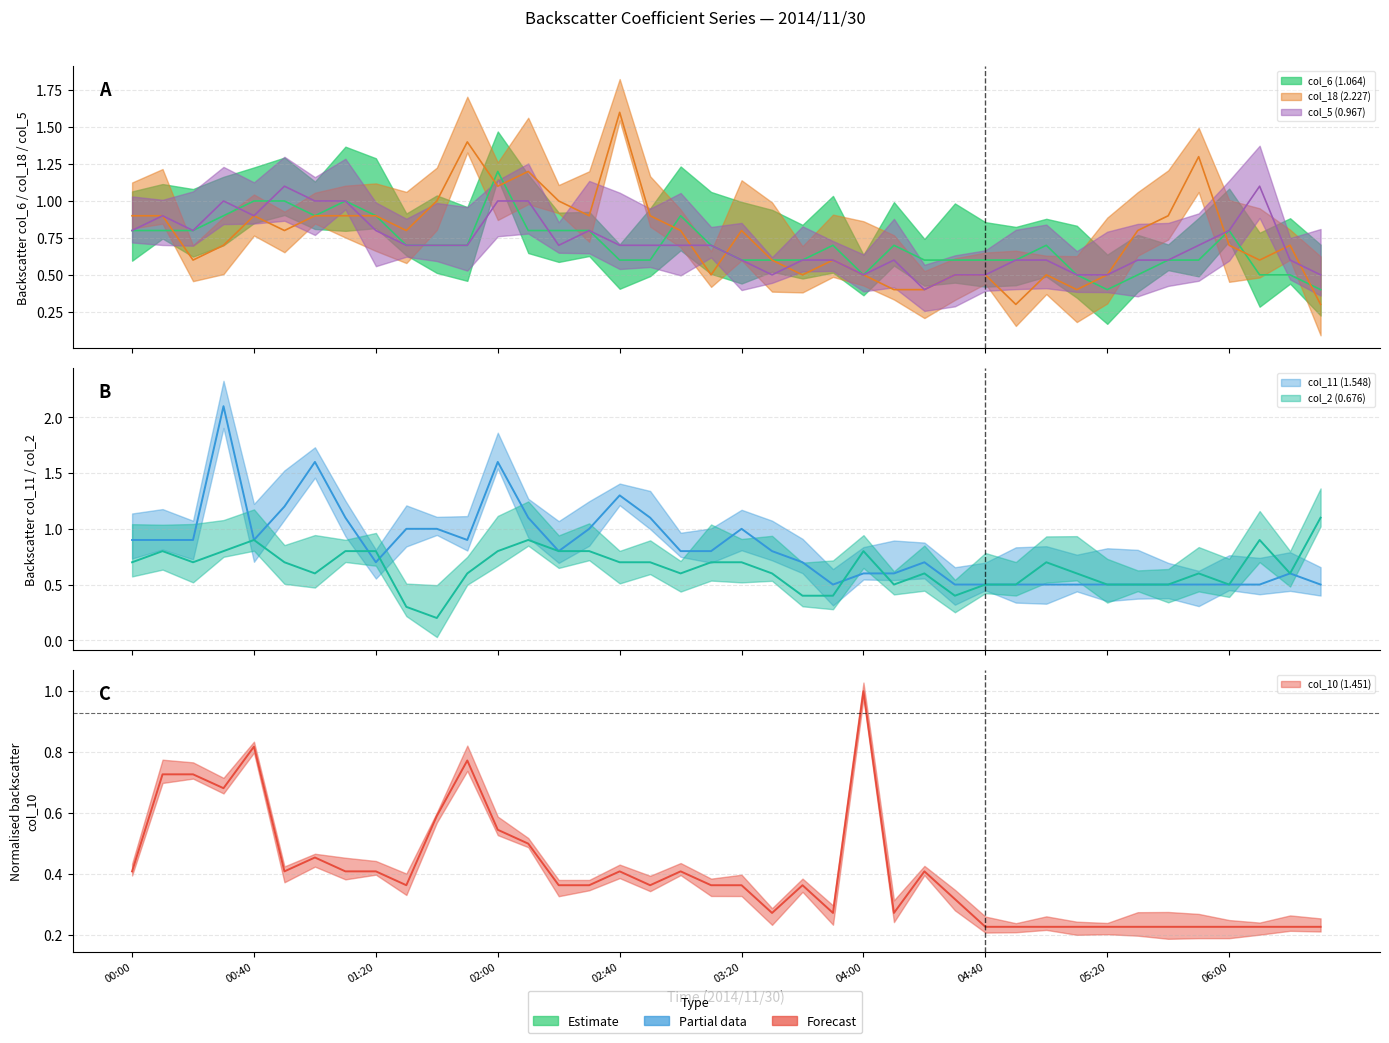

True or false: col_18 (2.227) and col_6 (1.064) cross at least once.

True